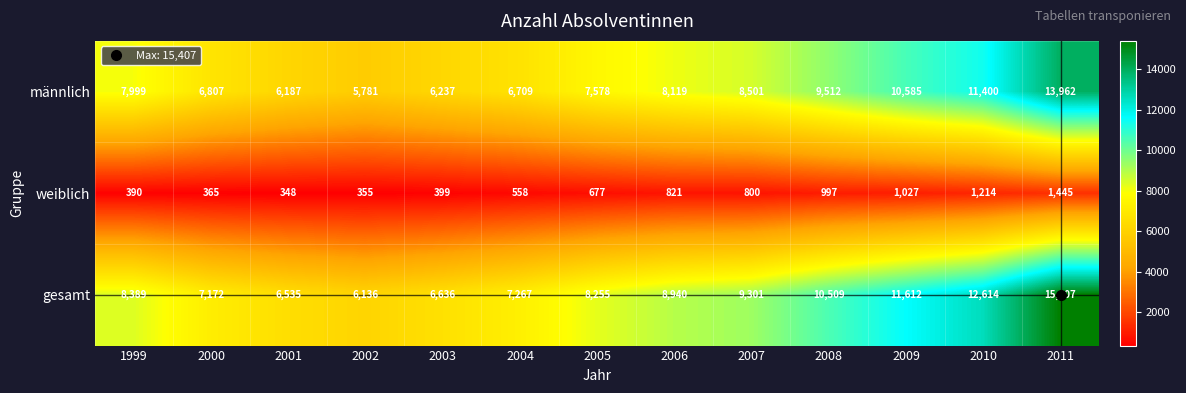

What value does the männlich series have at 2001, to the nearest 100?

6200